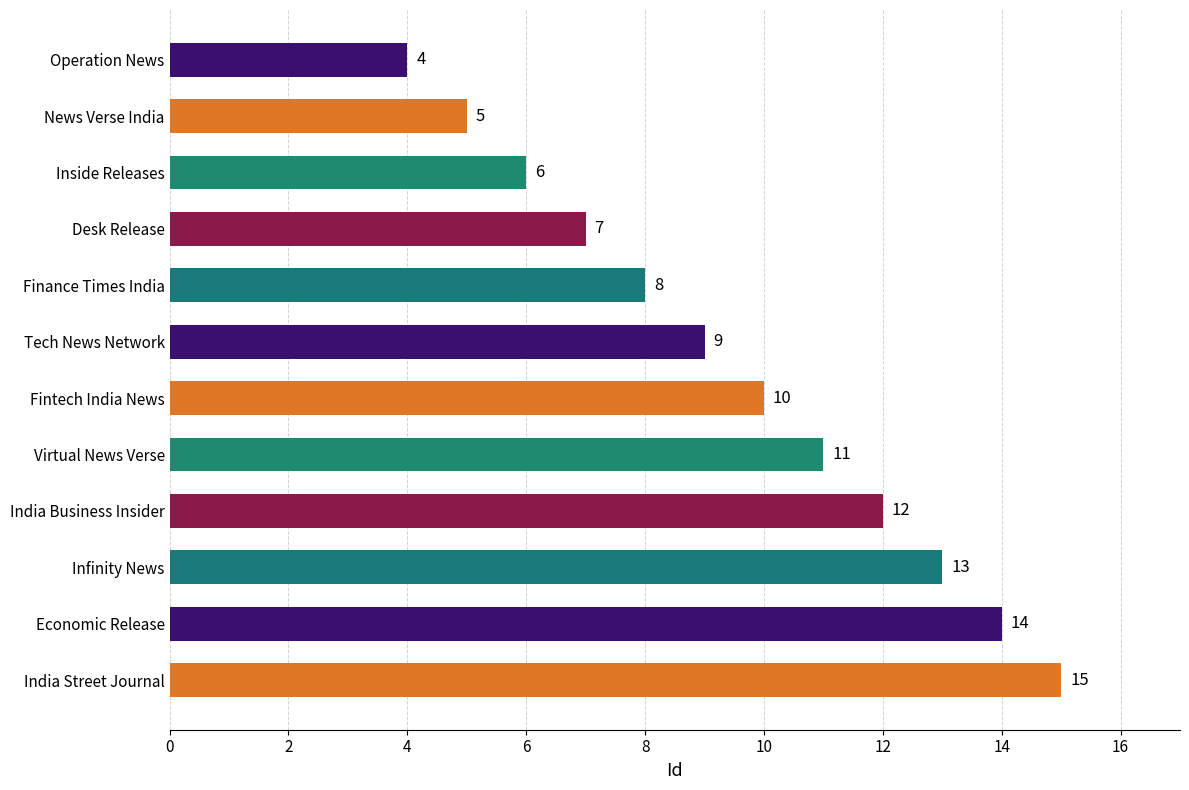

Is it true that the value at News Verse India is 8?

False